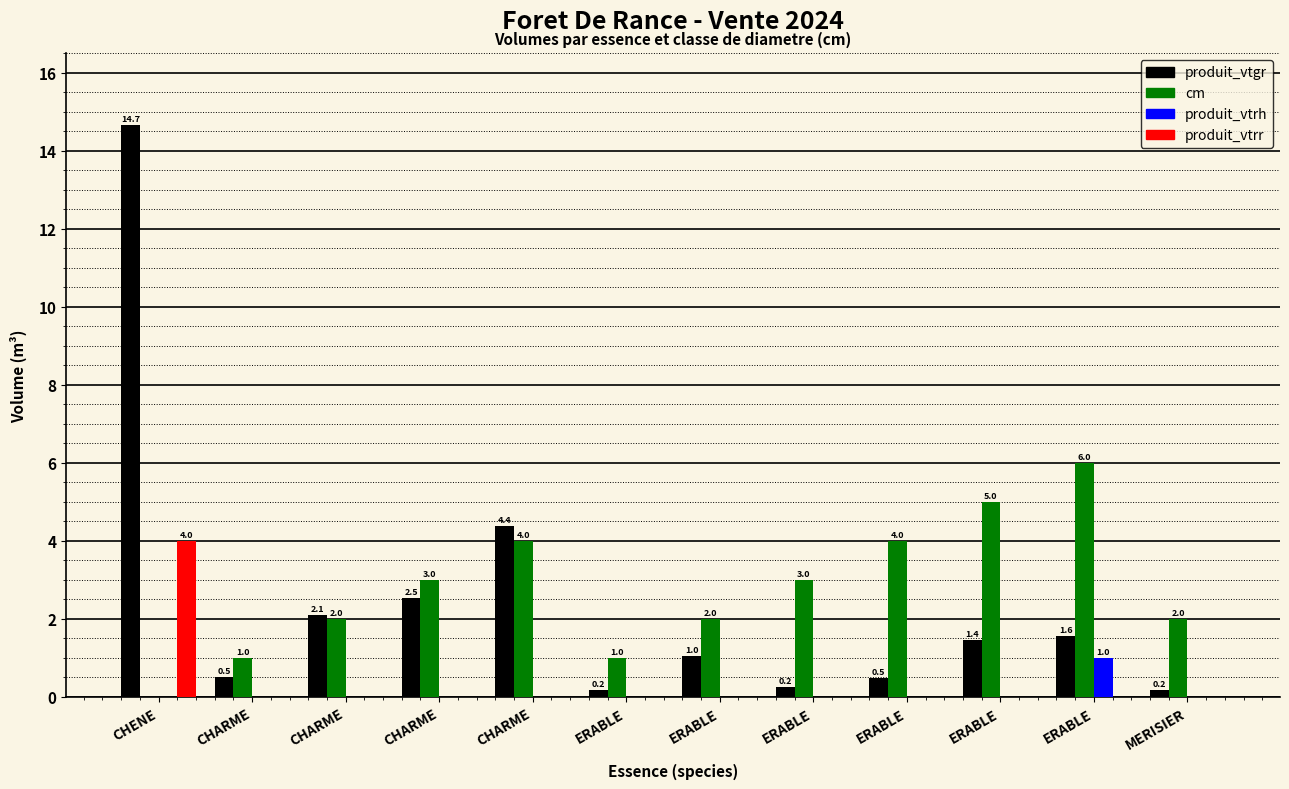

Are the bars horizontal?

No